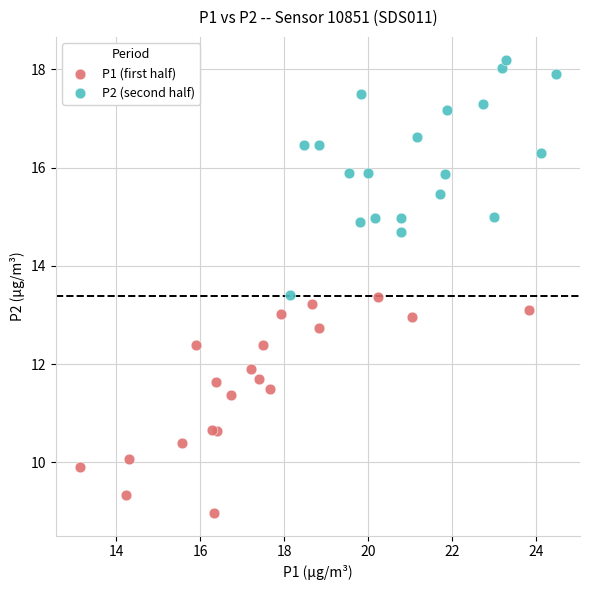

What are all the series names shown in the legend?

P1 (first half), P2 (second half)